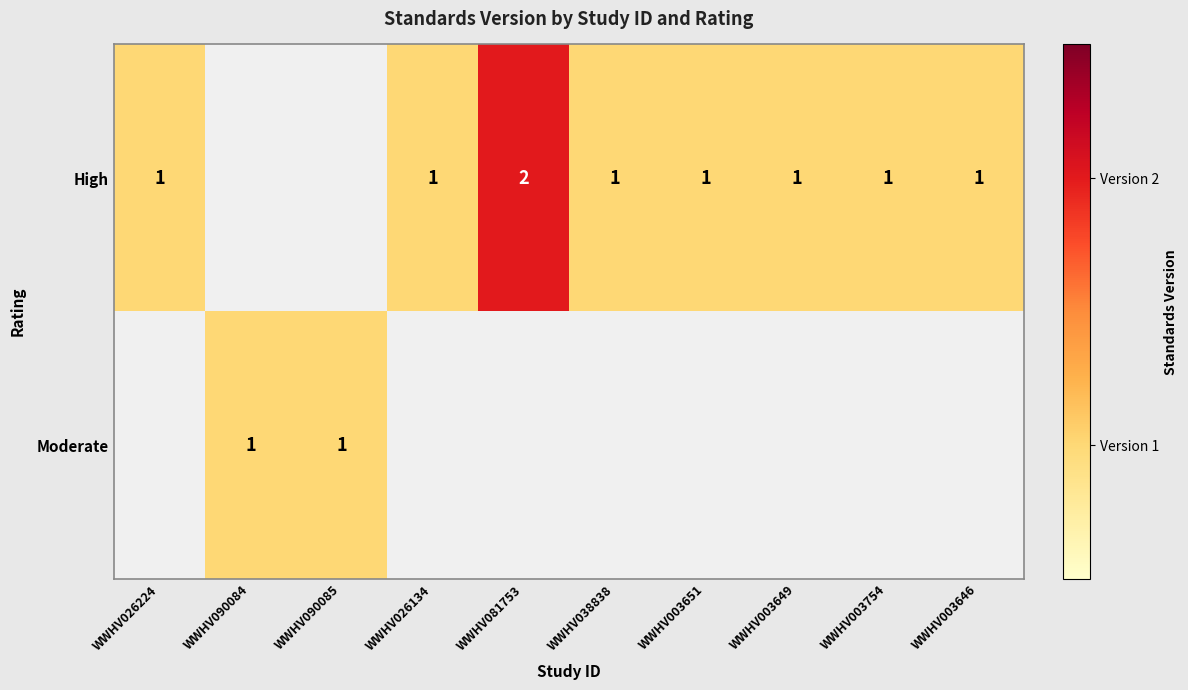

The value of Moderate at WWHV090084 is 1. True or false?

True